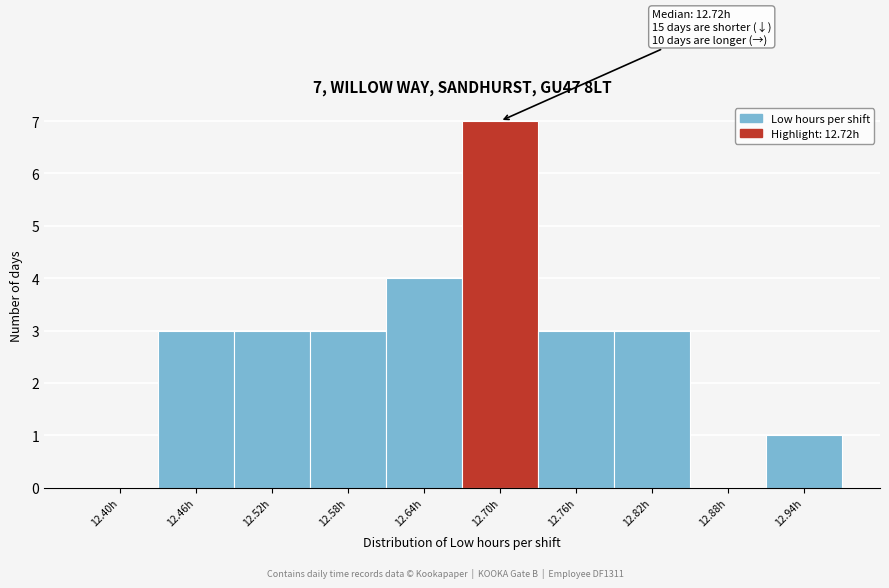

Reading left to right, extract all data points from this chart.

12.40h=0	12.46h=3	12.52h=3	12.58h=3	12.64h=4	12.70h=7	12.76h=3	12.82h=3	12.88h=0	12.94h=1